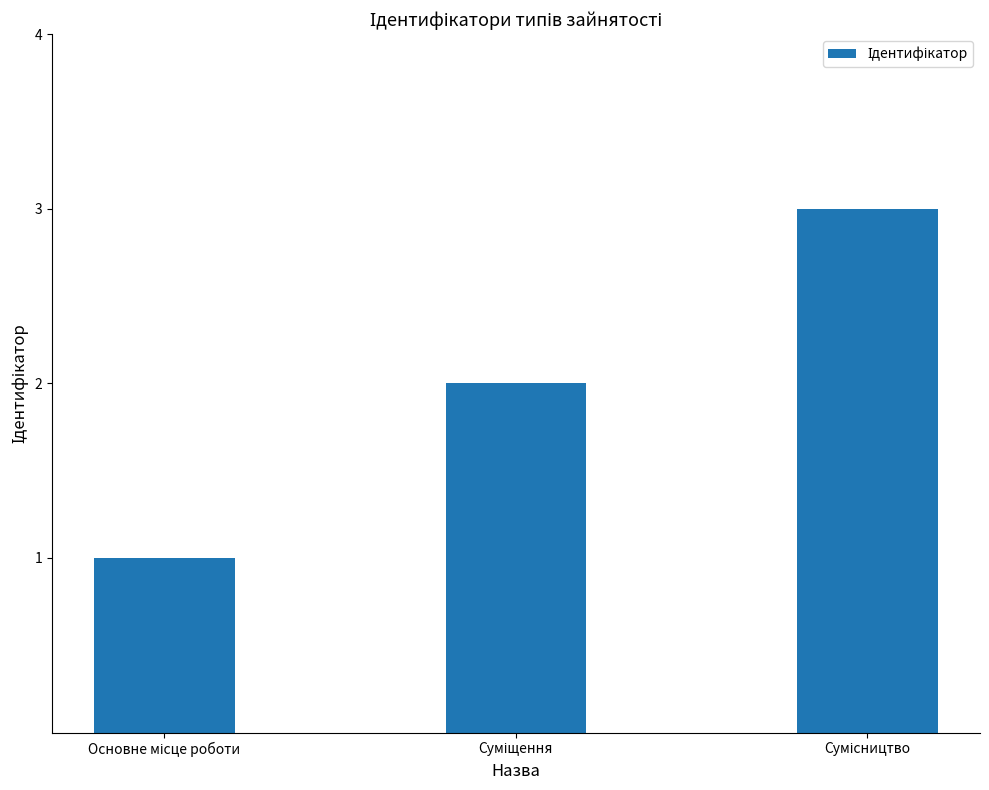

Reading left to right, what are all the values shown in this chart?

1	2	3